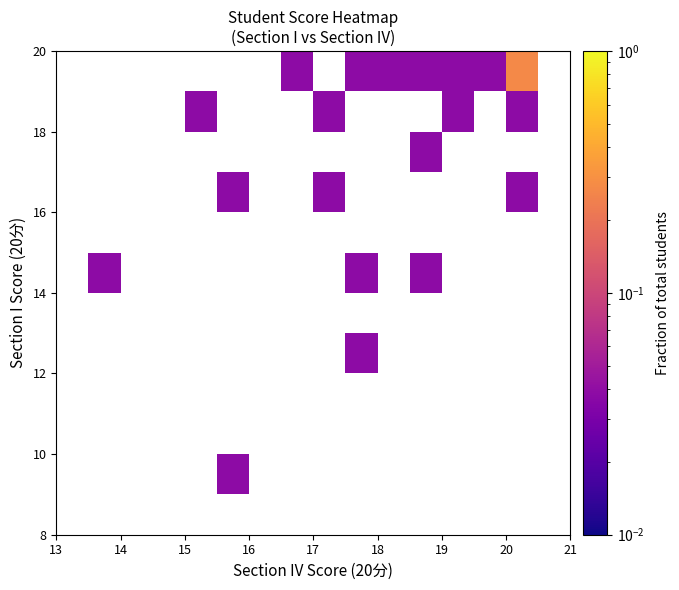

What is the greatest value displayed?

0.3